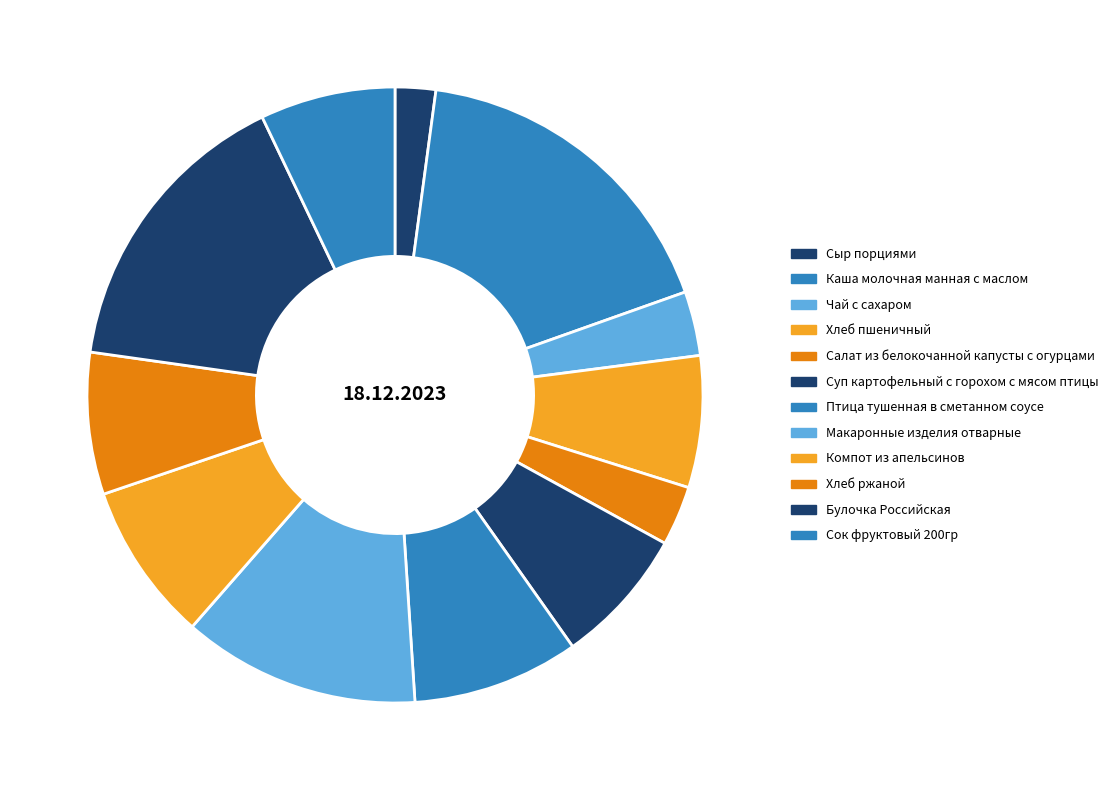

What percentage is NOT represented by Сок фруктовый 200гр?

92.9%